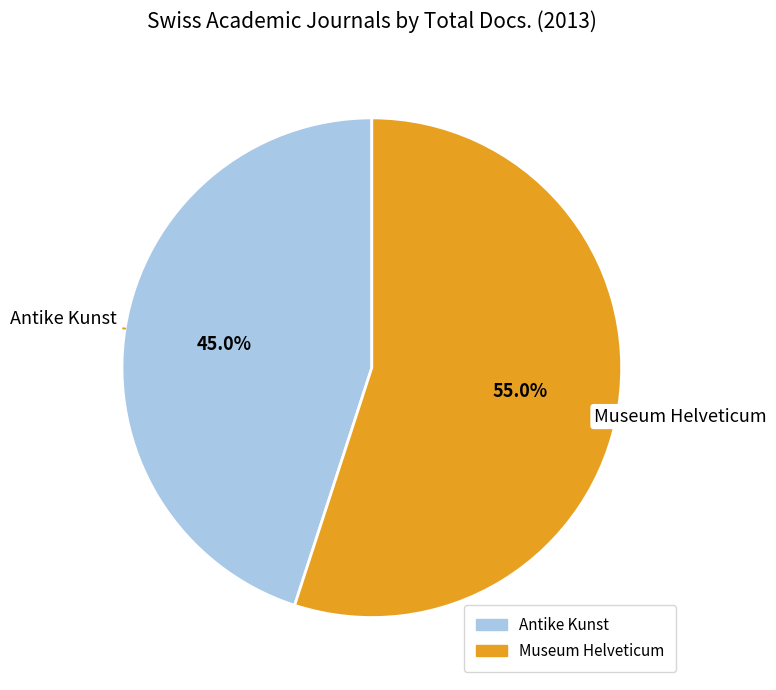

To the nearest percent, what is the difference between the largest and smallest slice percentages?

10%